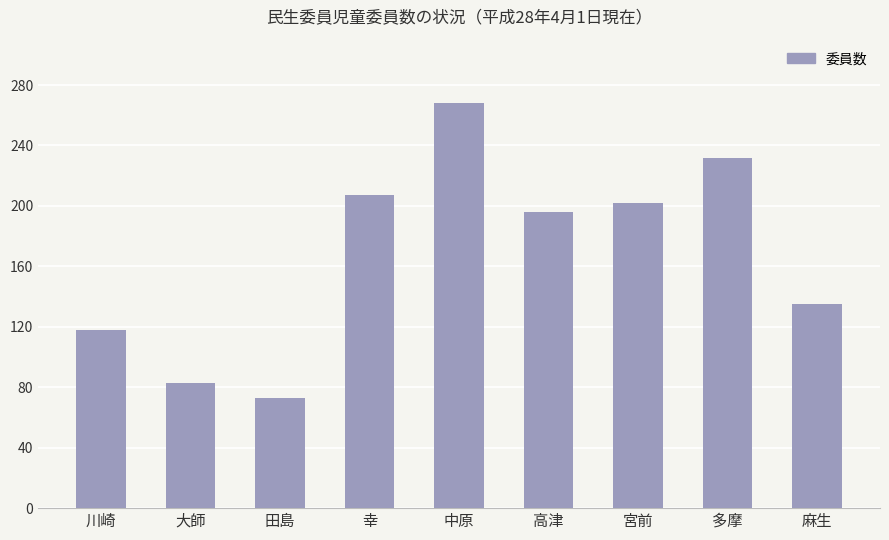

How many bars are there in total?

9